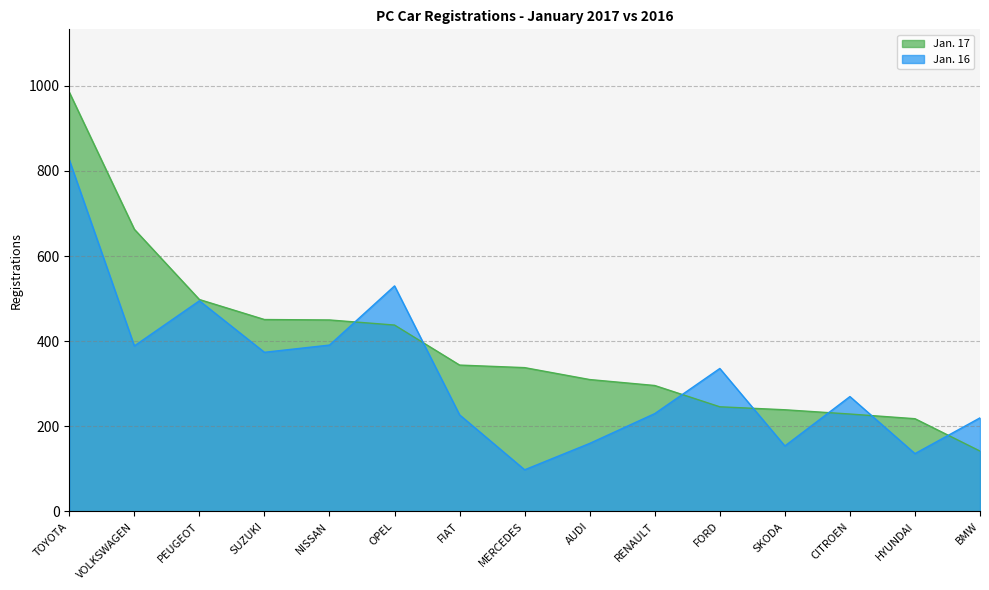

True or false: Jan. 16 and Jan. 17 intersect in this chart.

True